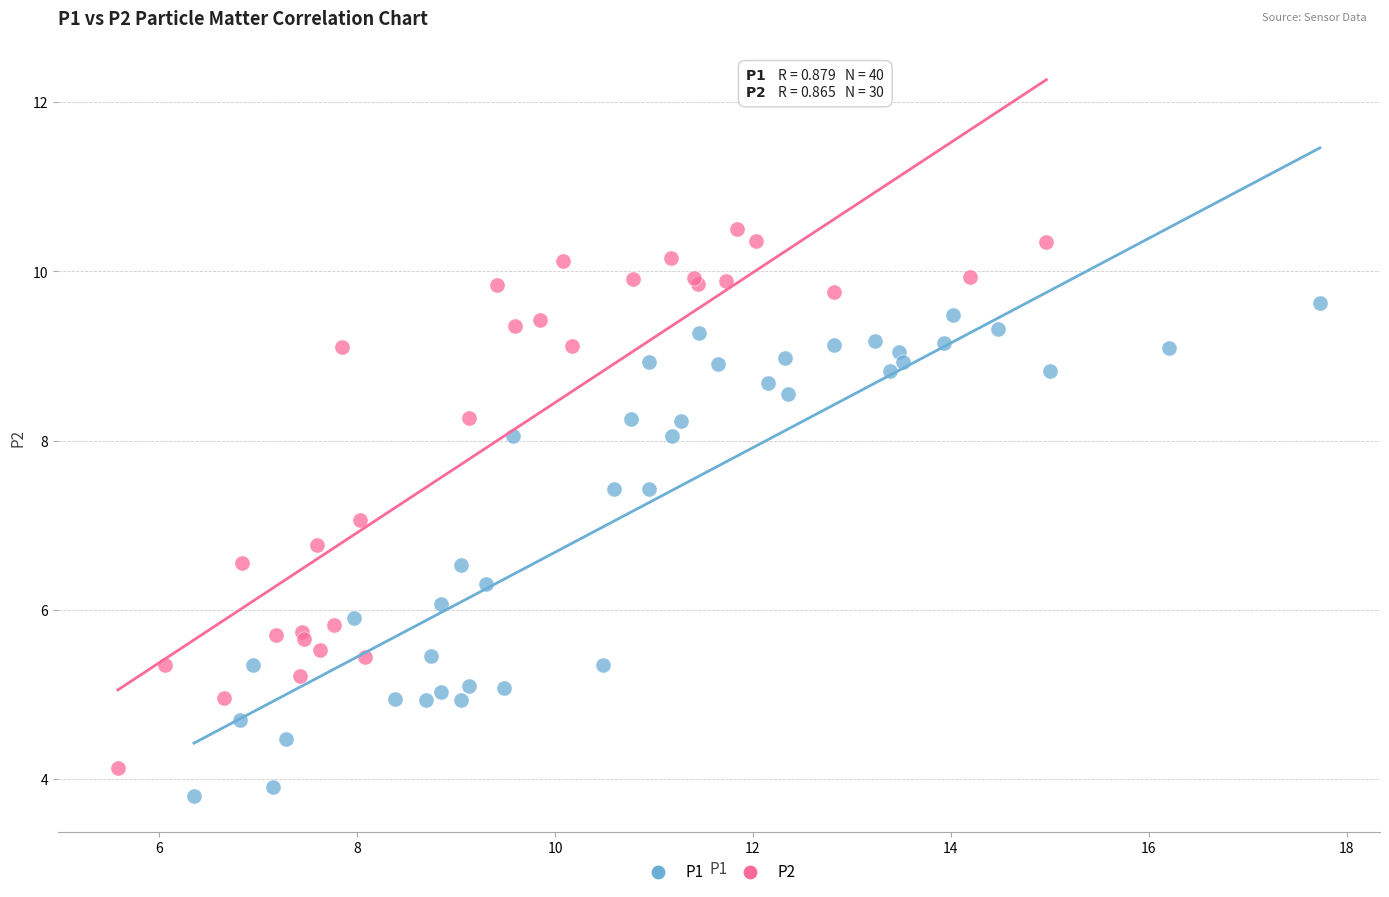

Which series has the largest Y range (max minus min)?

P2